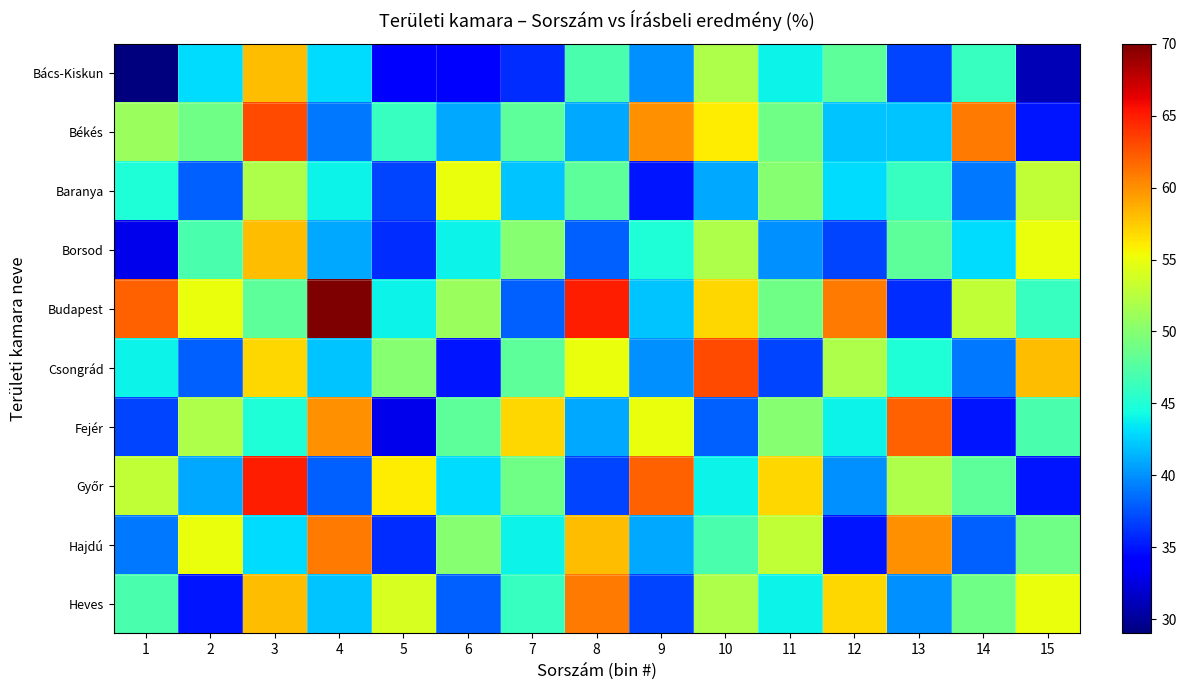

Which has a higher value, 13 or 9?

9